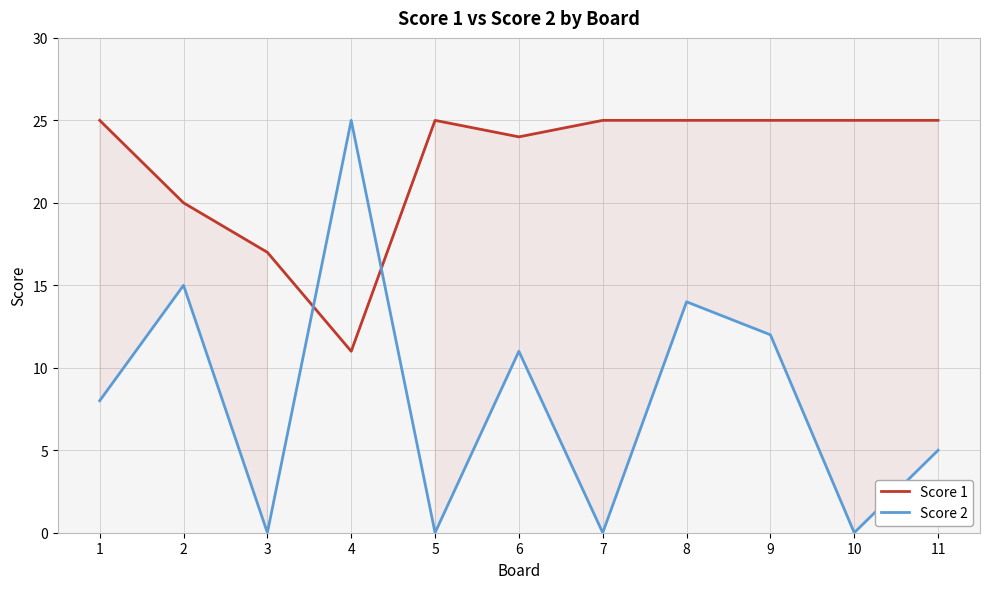

Reading left to right, list all the values displayed in this chart.

Score 1: 25	20	17	11	25	24	25	25	25	25	25
Score 2: 8	15	0	25	0	11	0	14	12	0	5